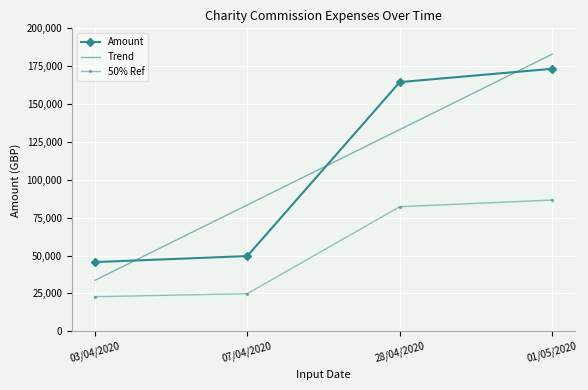

Where does the data first go above 164493?

28/04/2020